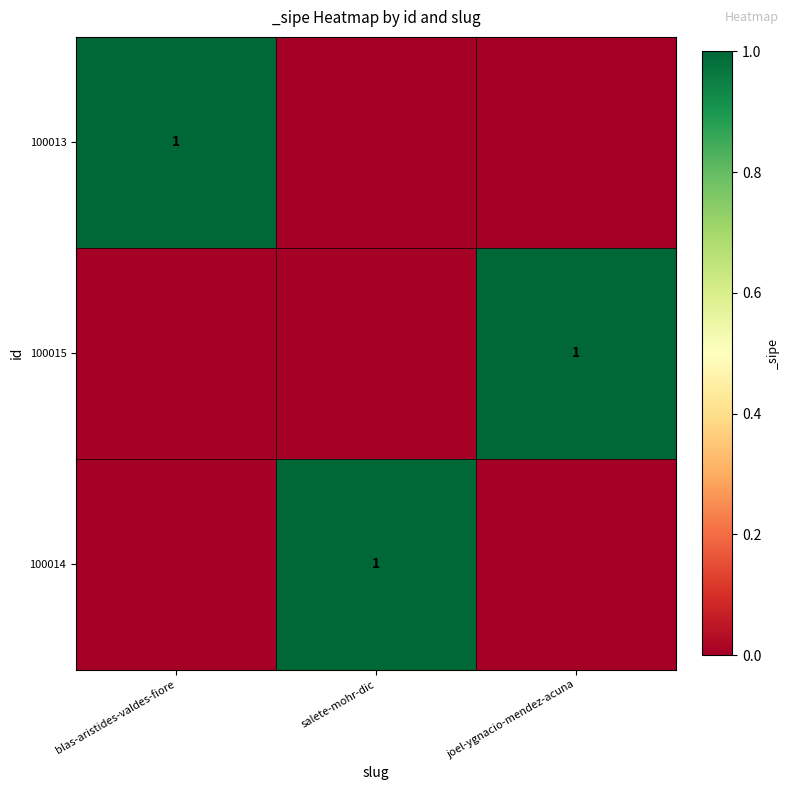

The 100014 series shows 2 at salete-mohr-dic. True or false?

False